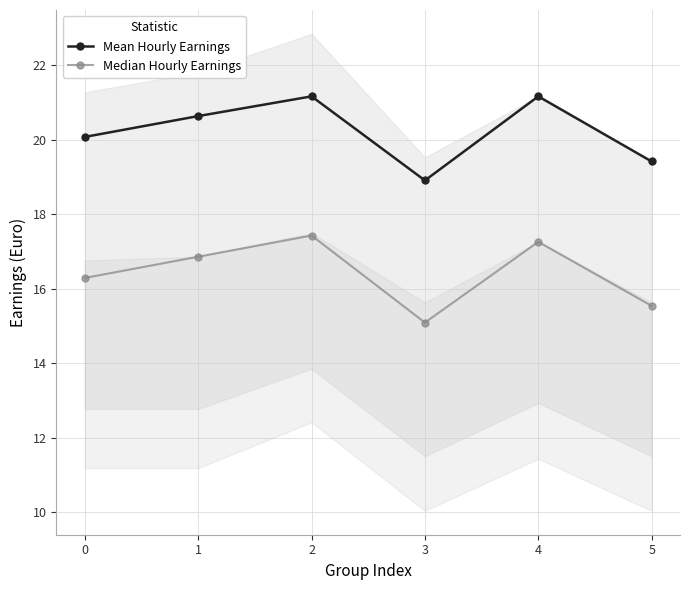

What is the approximate value of Median Hourly Earnings at 2?

17.4